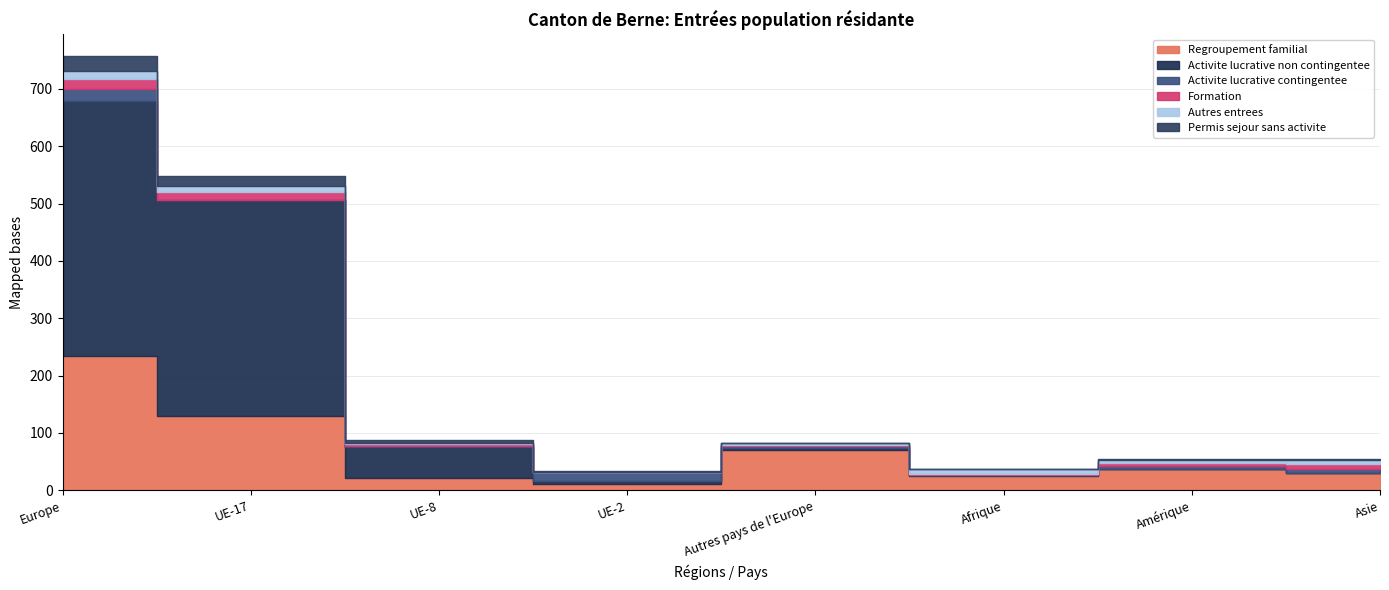

Where do Permis sejour sans activite and Formation first cross each other?

UE-2 and Autres pays de l'Europe